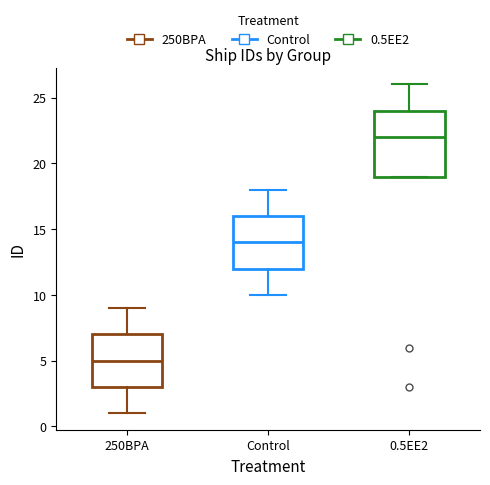

Reading left to right, read every box against the y-axis: the position of its median line, the range the box covers, and the ends of its whiskers. The values are not printed on the chart, so give them approximately, as read against the axis.

250BPA: median 5, box 3 to 7, whiskers 1 to 9
Control: median 14, box 12 to 16, whiskers 10 to 18
0.5EE2: median 22, box 19 to 24, whiskers 19 to 26